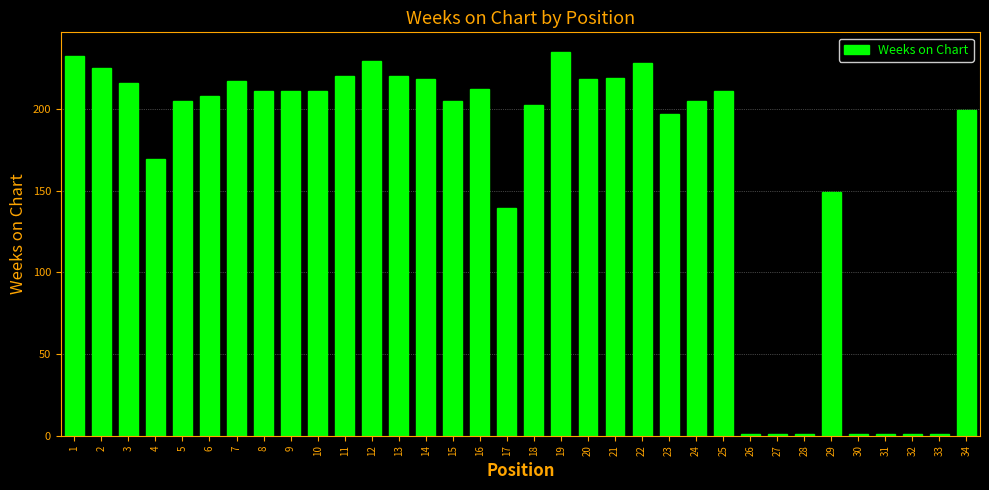

What is the maximum value shown in the chart?

235